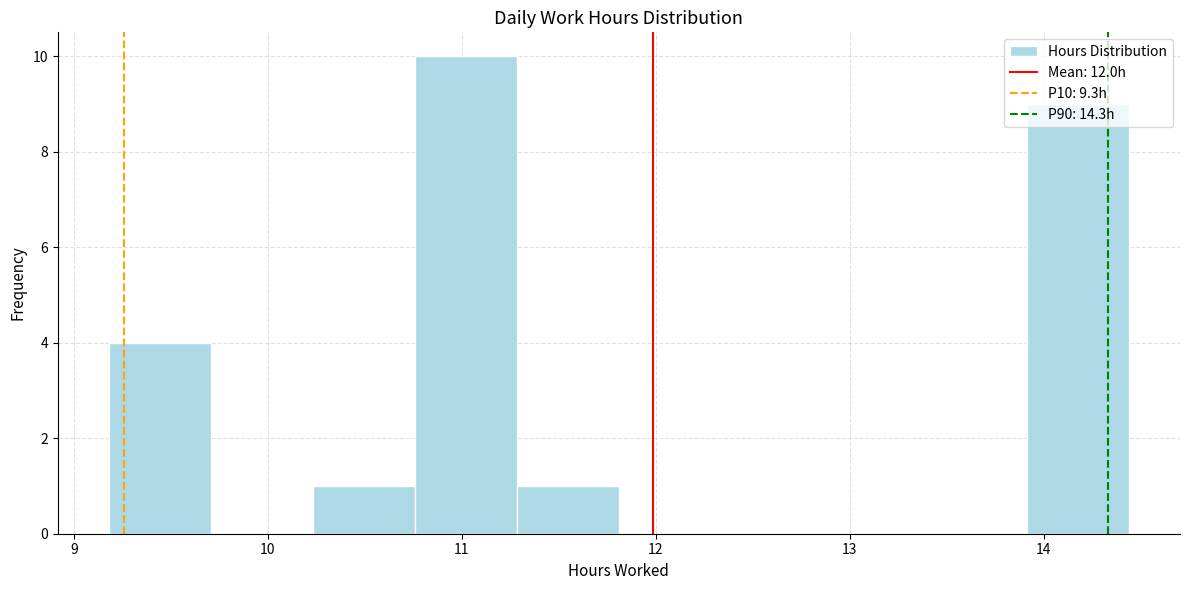

Over which range of the x-axis is the bar tallest?

10.8 to 11.3